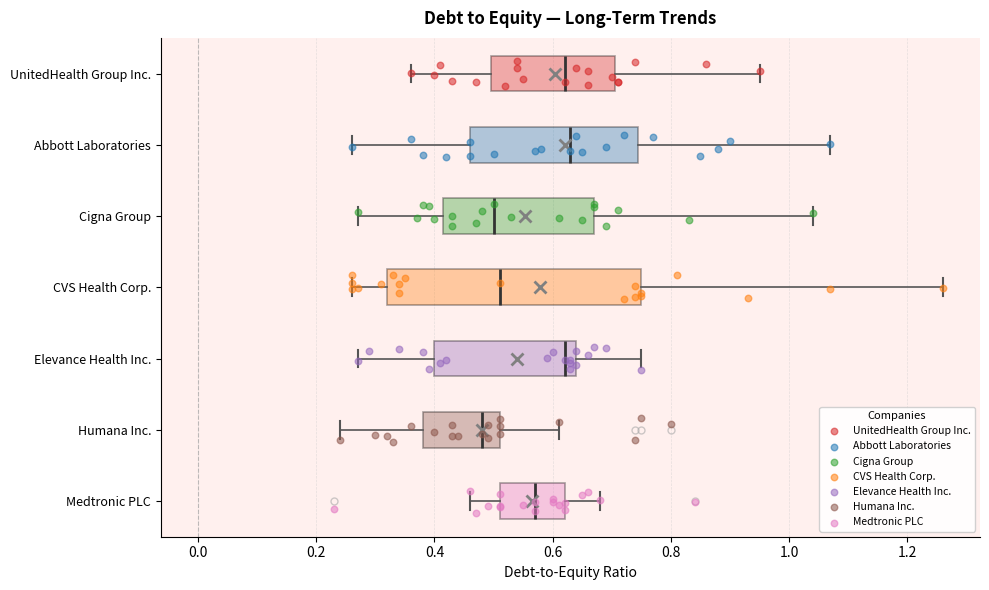

Reading bottom to top, transcribe this box plot: for each box, give where its median line is, the range the box spans, and where its two whiskers end, as read against the x-axis. The values are not printed on the chart, so give them approximately, as read against the axis.

Medtronic PLC: median 0.58, box 0.52 to 0.62, whiskers 0.46 to 0.68
Humana Inc.: median 0.48, box 0.38 to 0.52, whiskers 0.24 to 0.62
Elevance Health Inc.: median 0.62, box 0.40 to 0.64, whiskers 0.28 to 0.76
CVS Health Corp.: median 0.52, box 0.32 to 0.76, whiskers 0.26 to 1.26
Cigna Group: median 0.50, box 0.42 to 0.68, whiskers 0.28 to 1.04
Abbott Laboratories: median 0.64, box 0.46 to 0.74, whiskers 0.26 to 1.08
UnitedHealth Group Inc.: median 0.62, box 0.50 to 0.70, whiskers 0.36 to 0.96